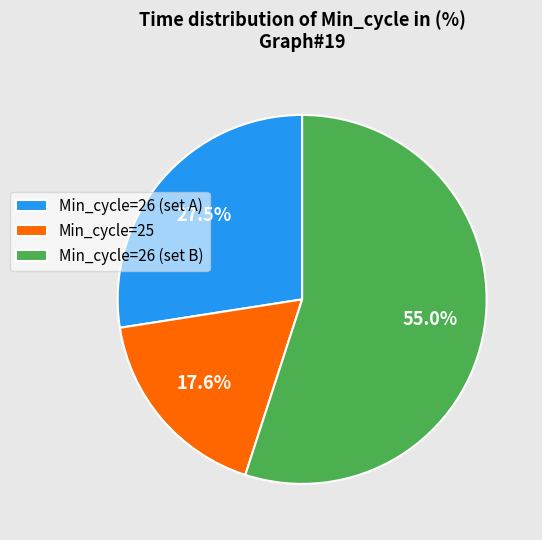

What is the ratio of the value at Min_cycle=26 (set B) to the value at Min_cycle=26 (set A)?

2.0